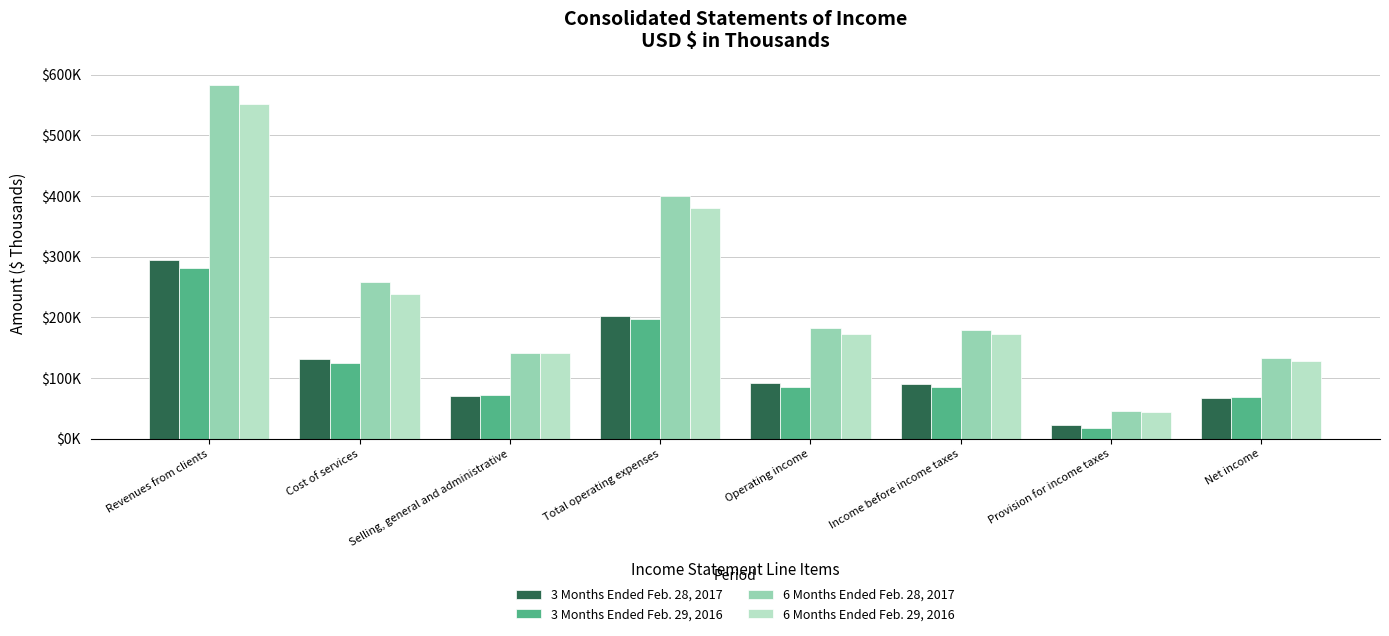

What is the label of the 6th bar from the right?

Selling, general and administrative